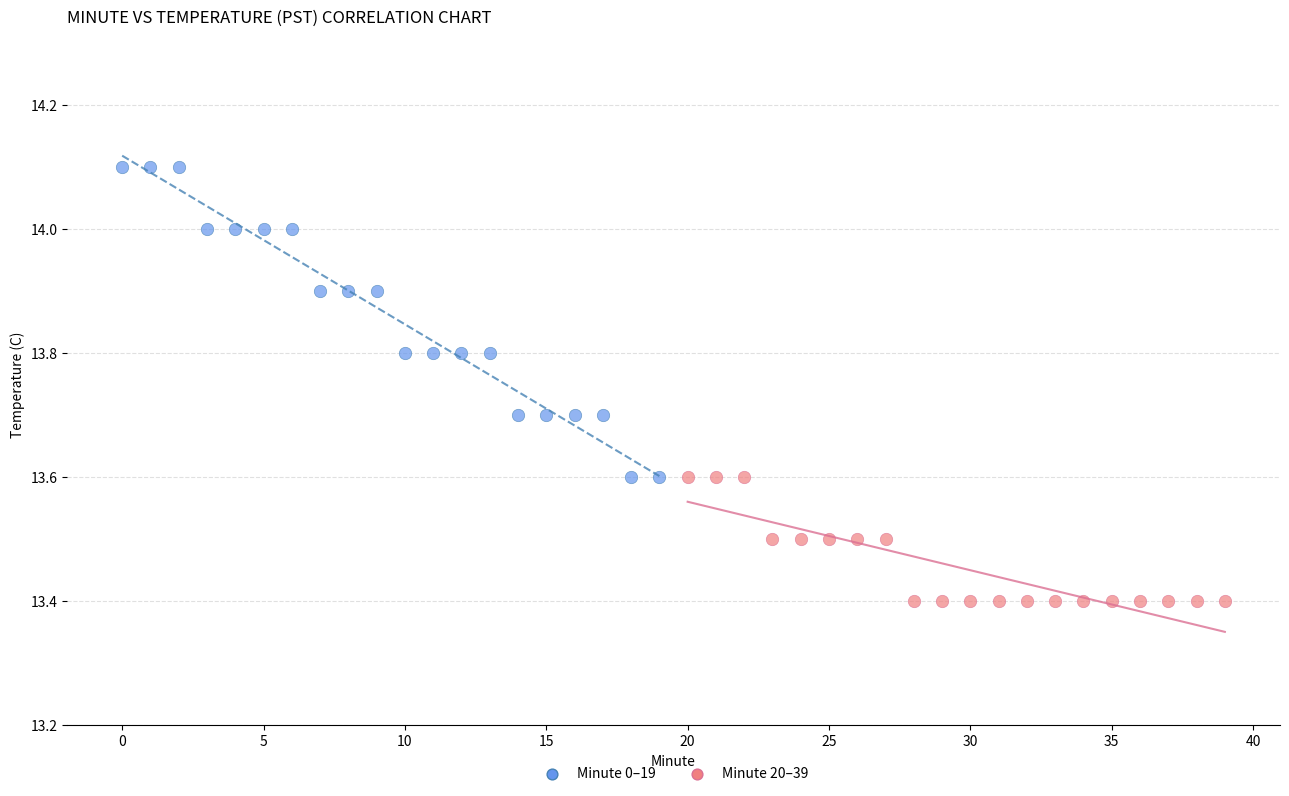

Which series contains the highest Y value?

Minute 0–19